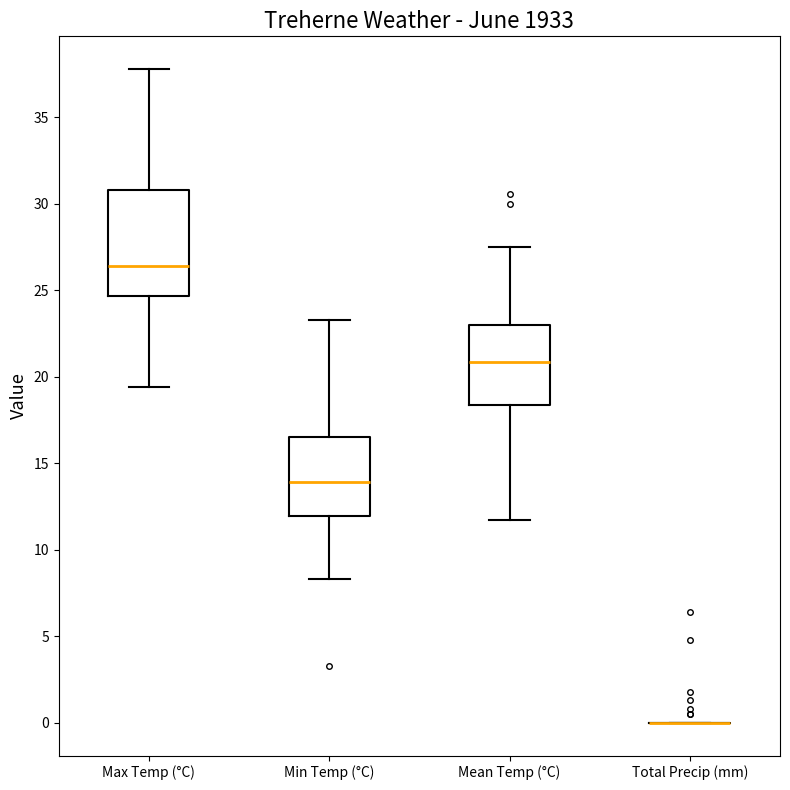

Reading left to right, transcribe this box plot: for each box, give where its median line is, the range the box spans, and where its two whiskers end, as read against the y-axis. The values are not printed on the chart, so give them approximately, as read against the axis.

Max Temp (°C): median 26.5, box 24.5 to 31.0, whiskers 19.5 to 38.0
Min Temp (°C): median 14.0, box 12.0 to 16.5, whiskers 8.5 to 23.5
Mean Temp (°C): median 21.0, box 18.5 to 23.0, whiskers 11.5 to 27.5
Total Precip (mm): box collapsed to a line at 0.0, whiskers 0.0 to 0.0